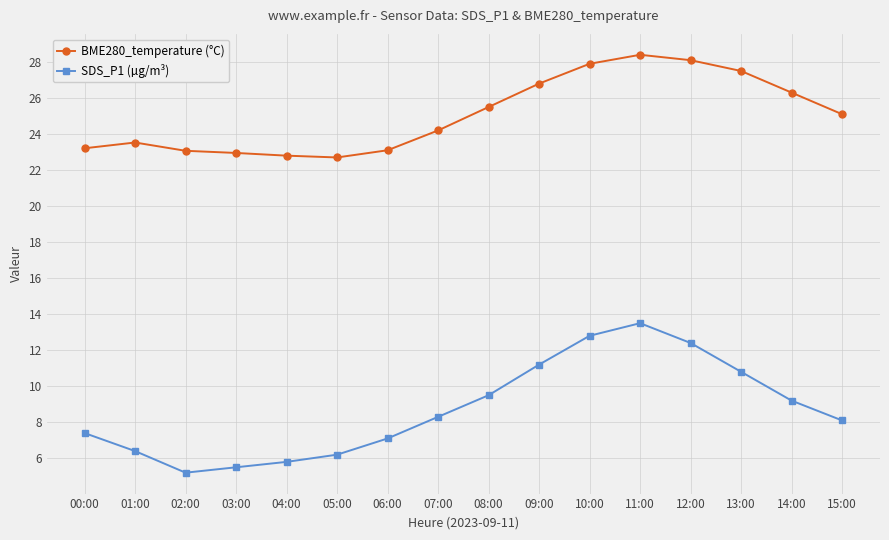

Read the BME280_temperature (°C) value at 13:00.

27.5